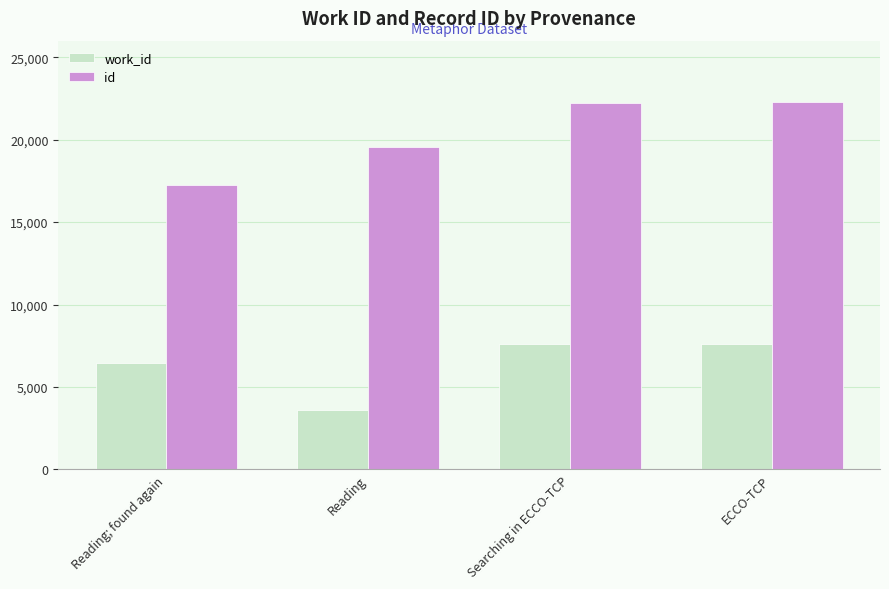

What is the total value across all series at ECCO-TCP?

29861